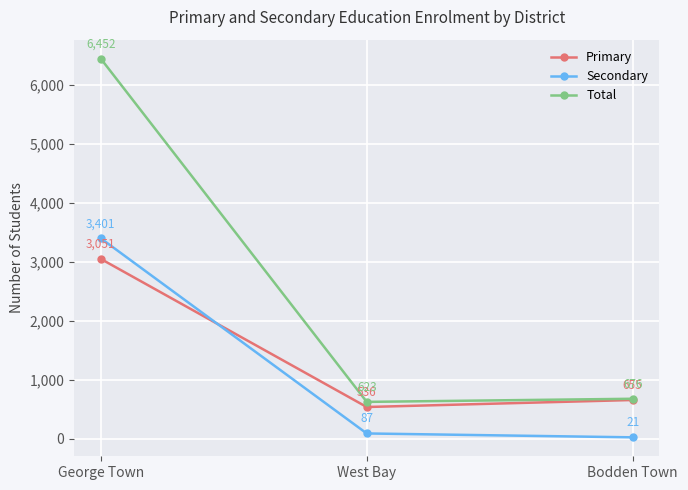

What is the sum of the Secondary values at West Bay and George Town?

3488